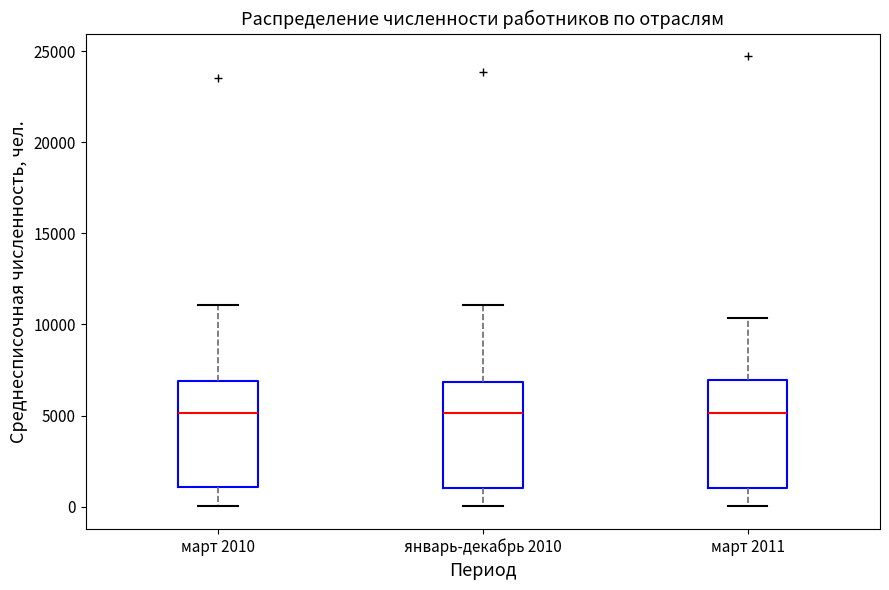

Reading left to right, read every box against the y-axis: the position of its median line, the range the box covers, and the ends of its whiskers. The values are not printed on the chart, so give them approximately, as read against the axis.

март 2010: median 5000, box 1000 to 7000, whiskers 0 to 11000
январь-декабрь 2010: median 5000, box 1000 to 7000, whiskers 0 to 11000
март 2011: median 5000, box 1000 to 7000, whiskers 0 to 10500